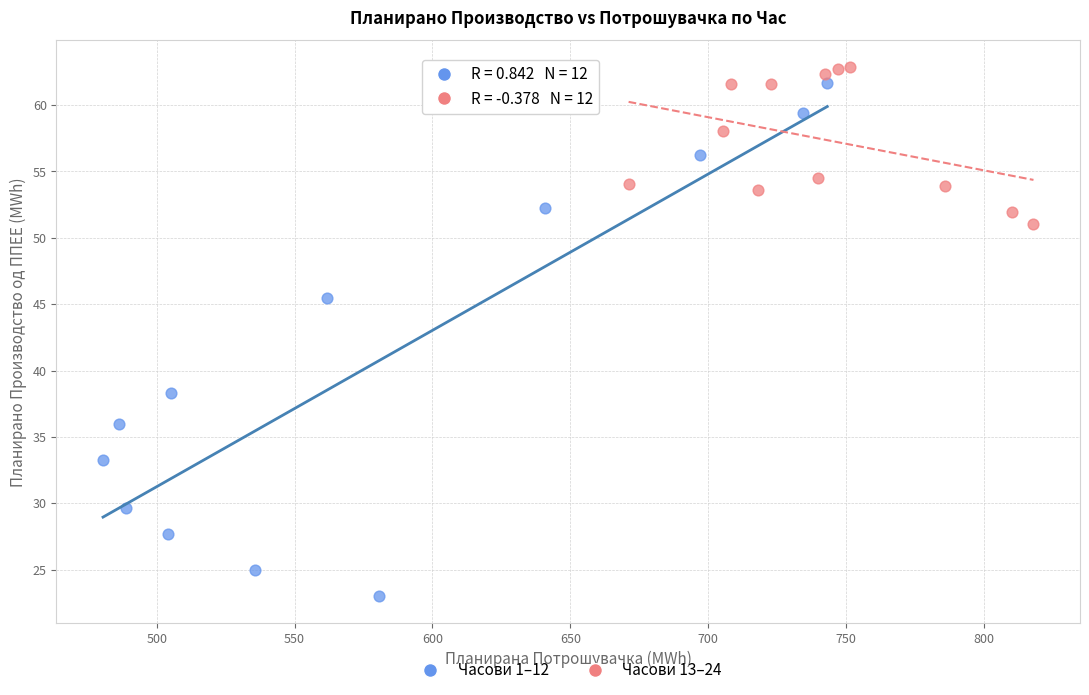

Which series has the widest spread of Y values?

Часови 1–12